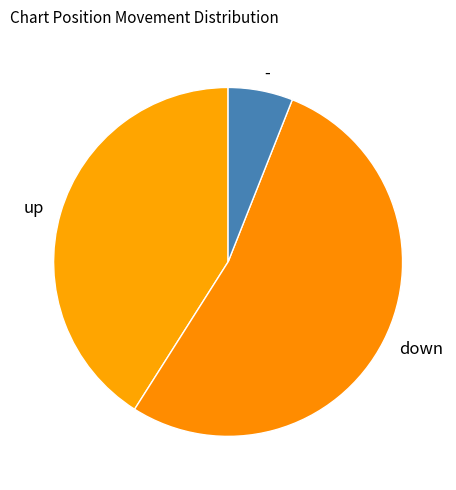

What is the smallest slice in the pie chart?

-